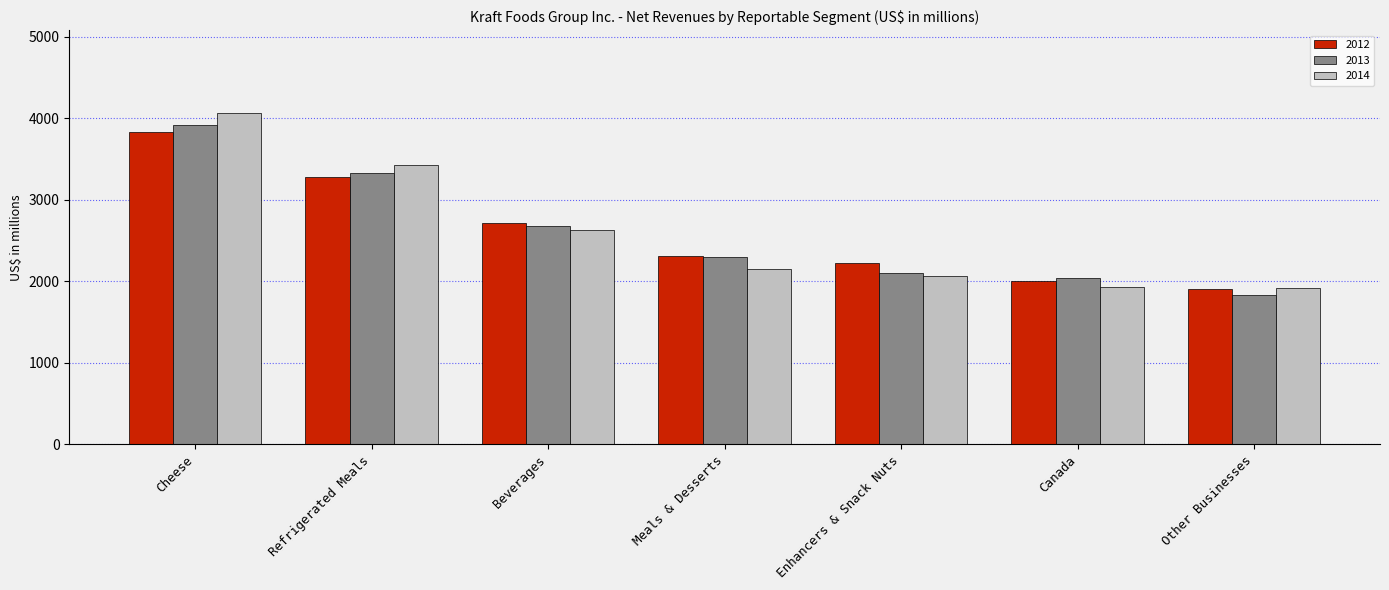

Does the chart contain any negative values?

No